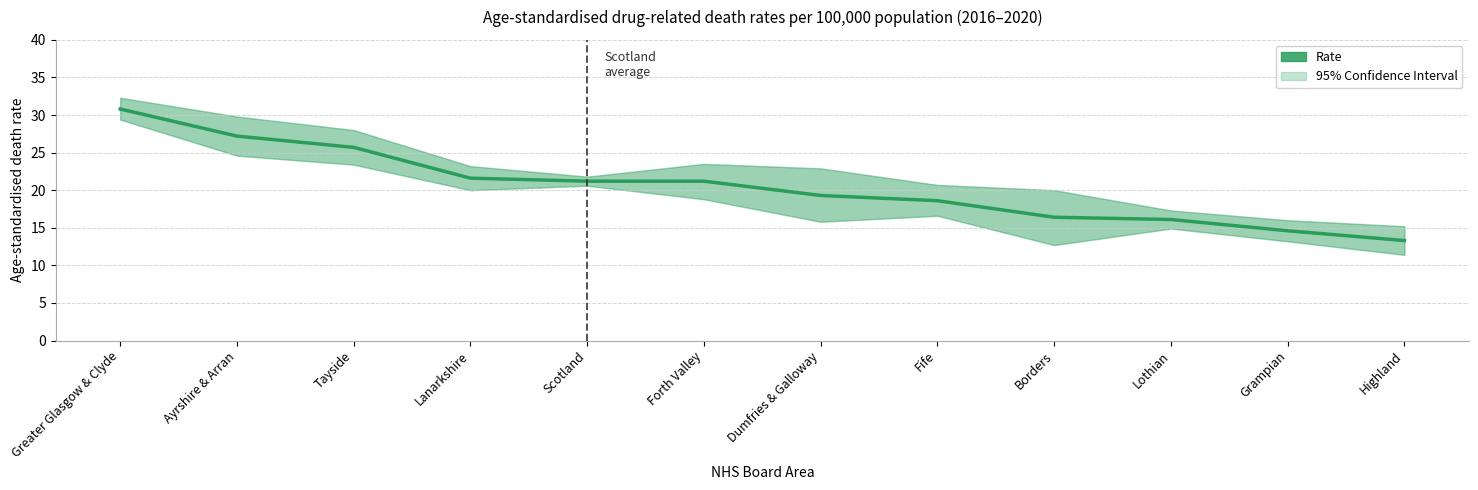

What is the difference between the maximum and minimum values?

17.5